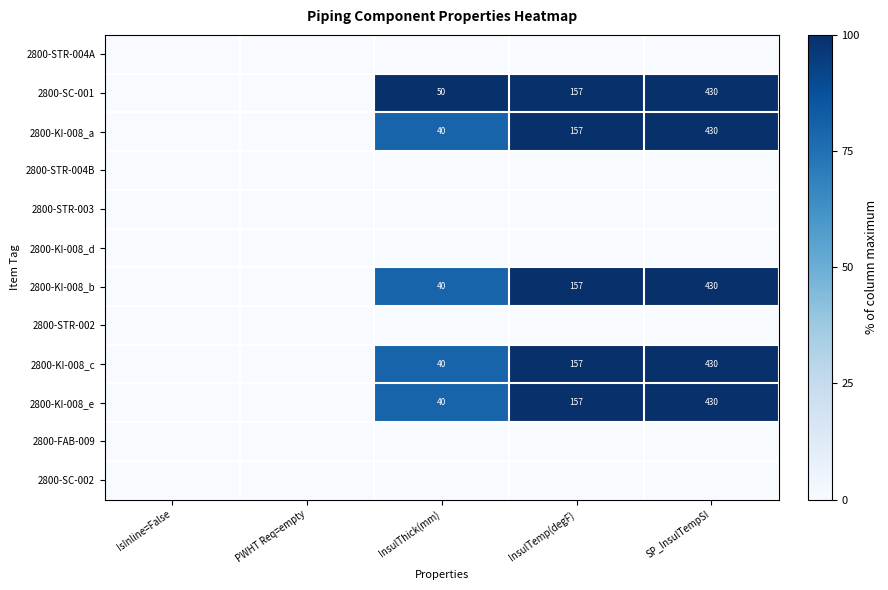

How many data points does each series have?

5